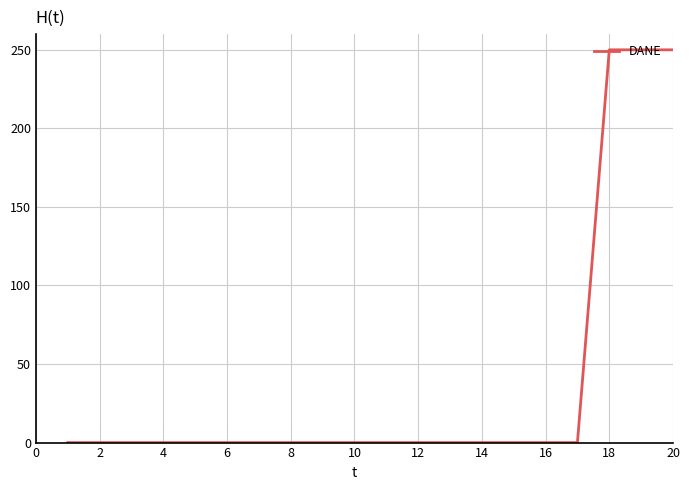

What is the greatest value displayed?

250.0